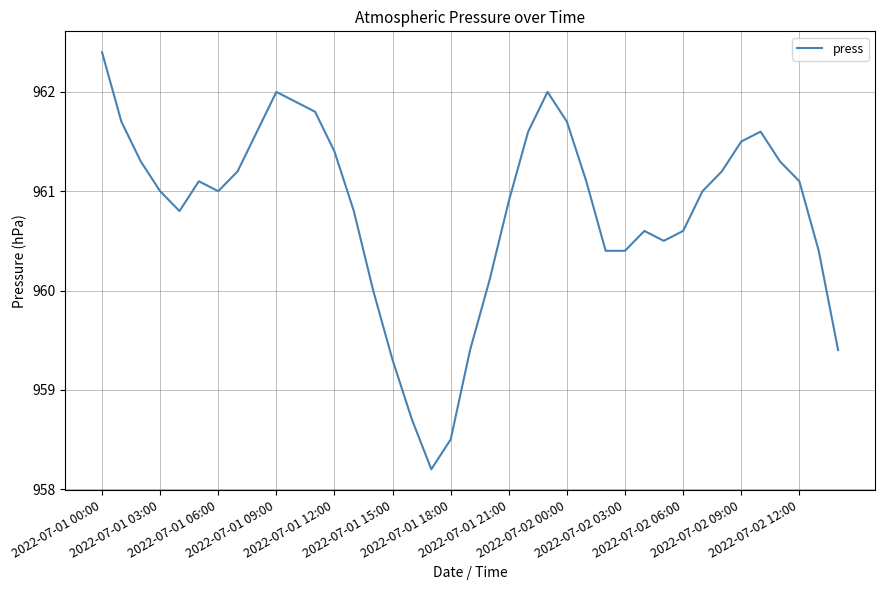

What is the maximum value shown in the chart?

962.4